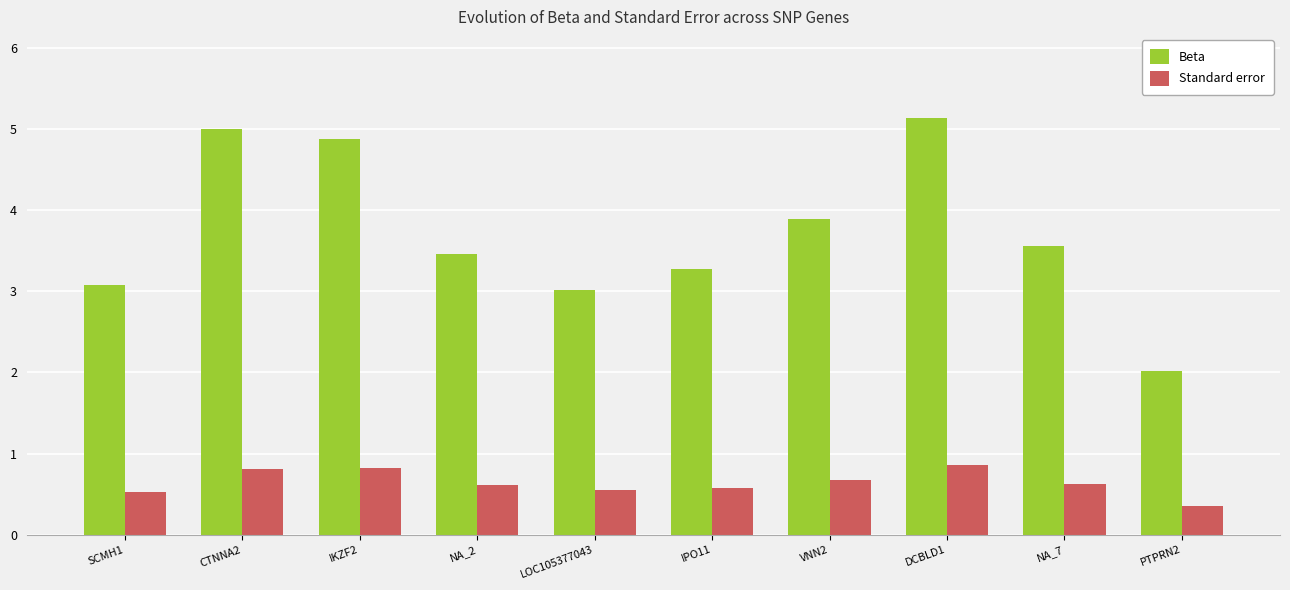

What is the value of the Standard error bar at the 10th from the left?

0.3